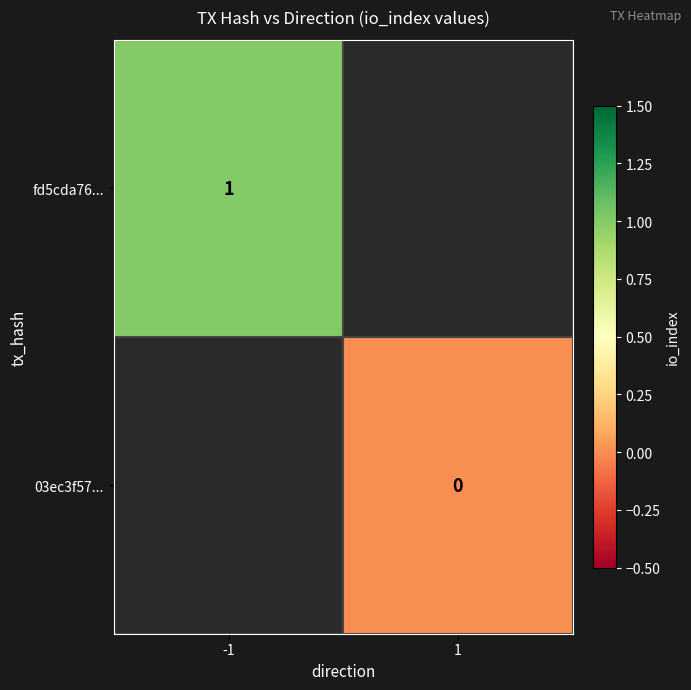

How many data points does each series have?

2